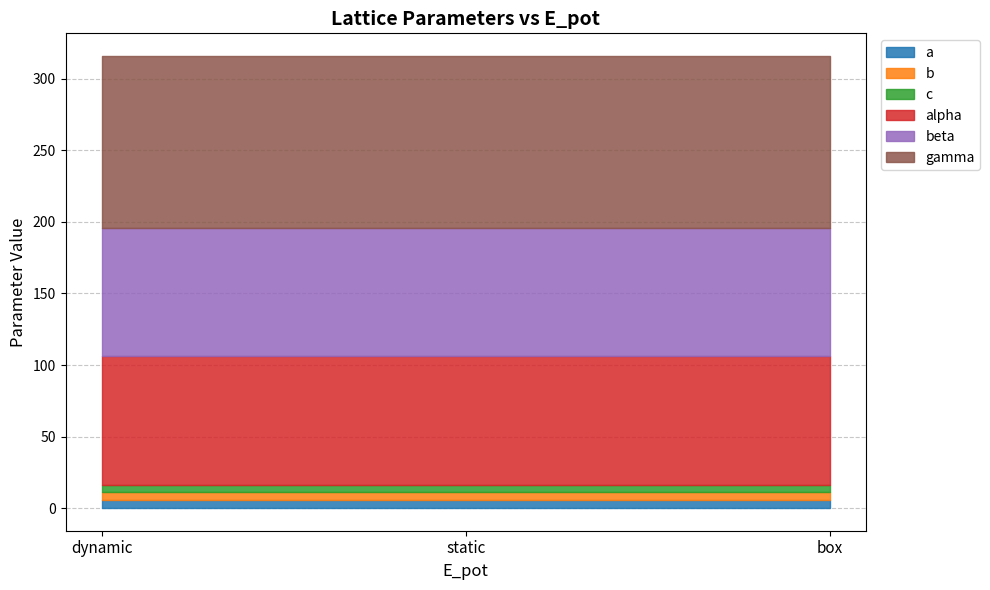

At which category does the chart reach its peak across all series?

dynamic